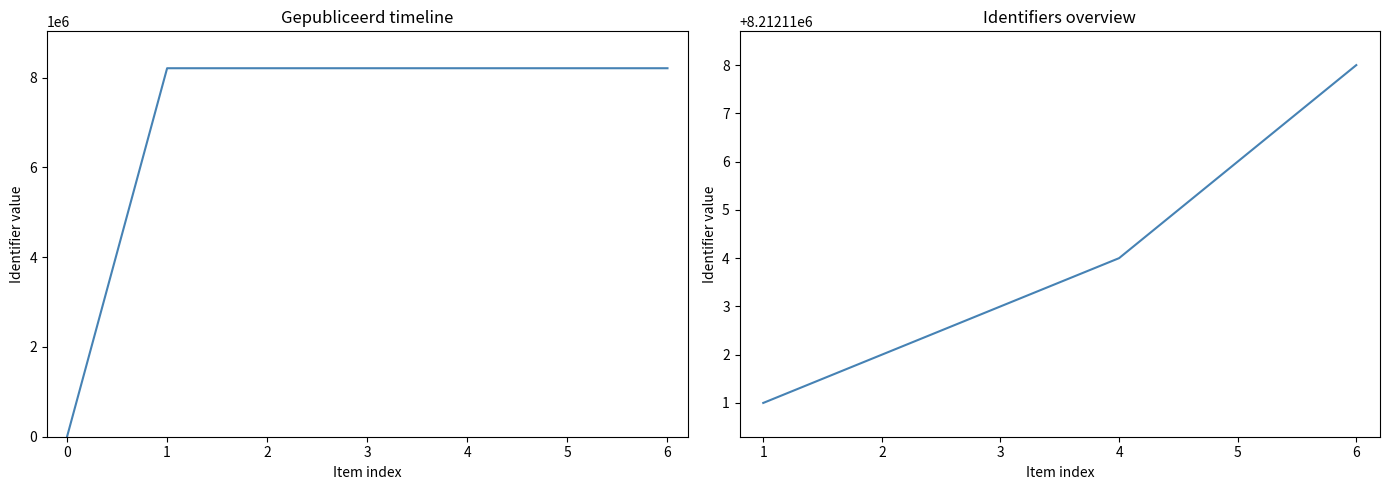

How many data points are above 8212113?

3